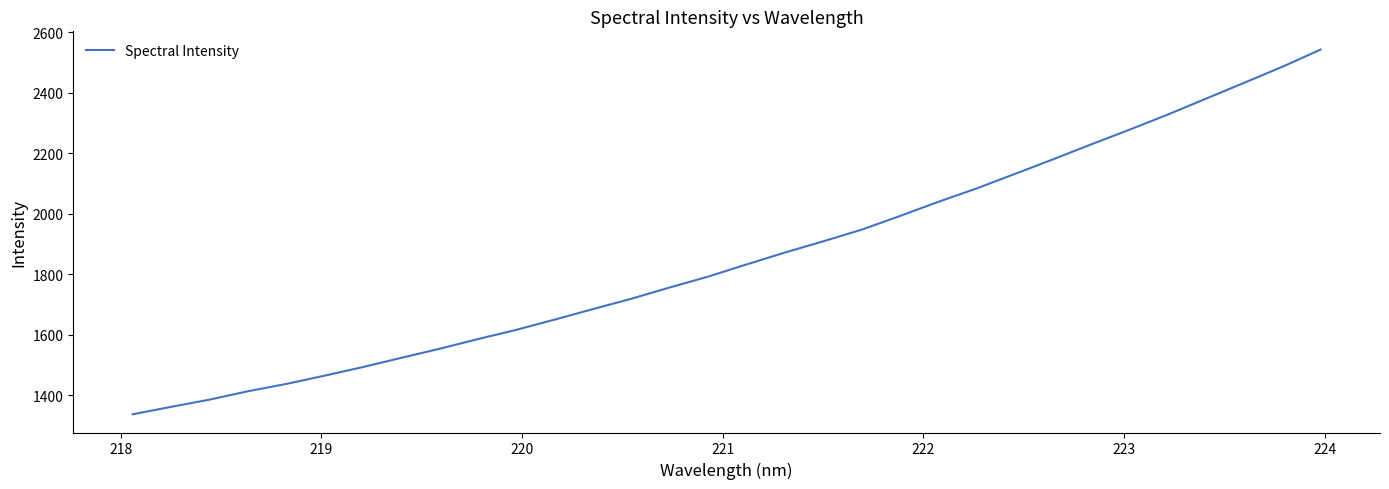

What is the difference between the maximum and minimum values?

1205.7